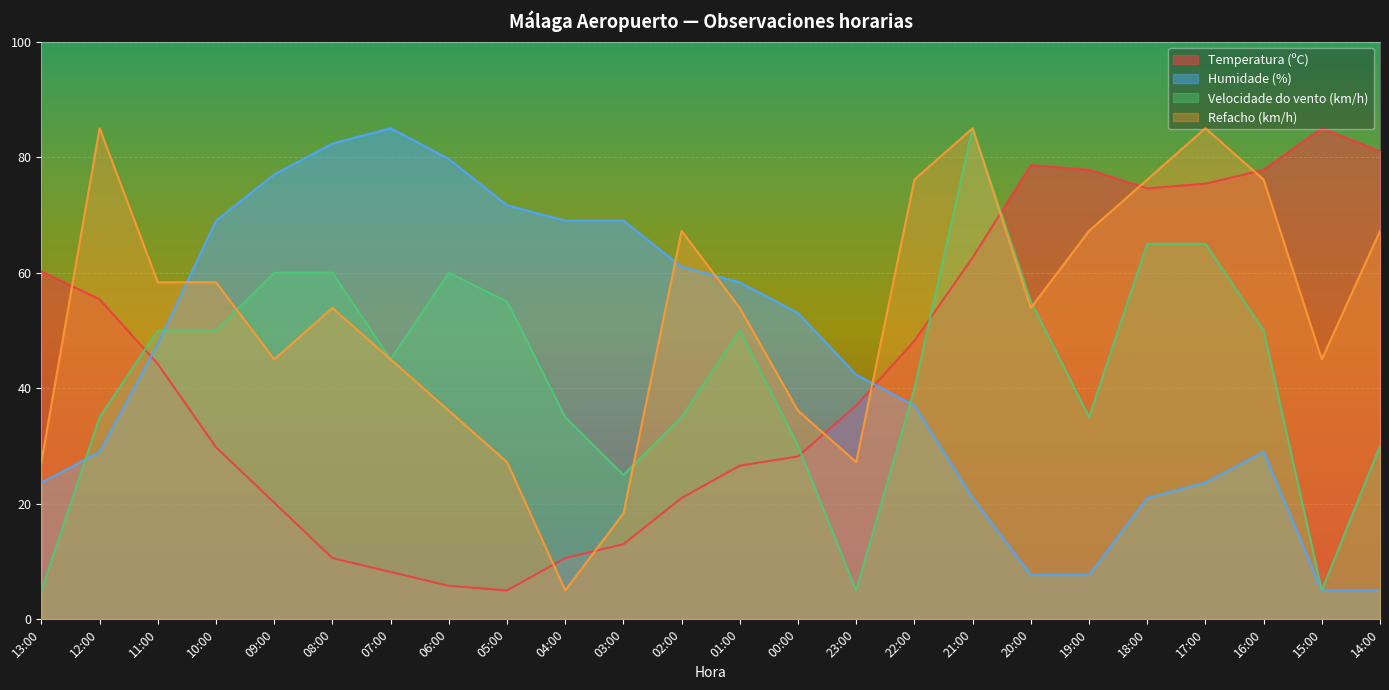

How many data points in Refacho (km/h) are above 53?

14